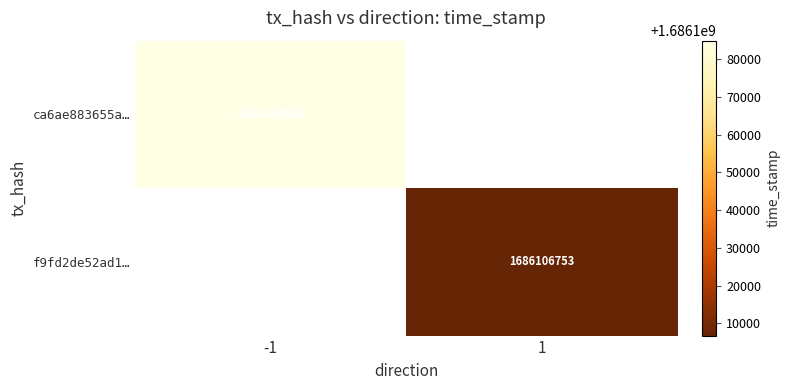

The value of f9fd2de52ad1… at 1 is 1686106753. True or false?

True